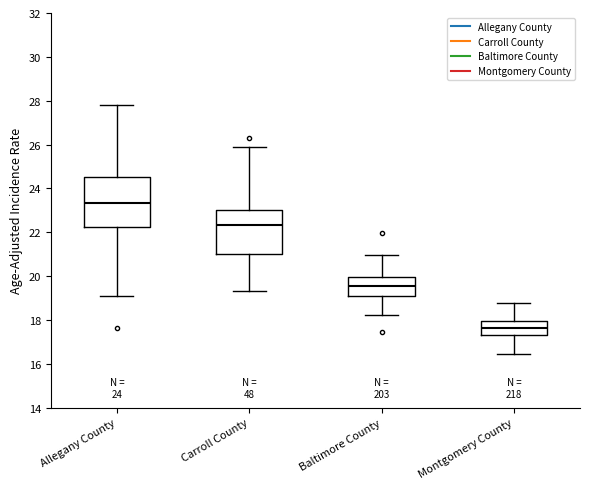

Which box has the highest median line?

Allegany County